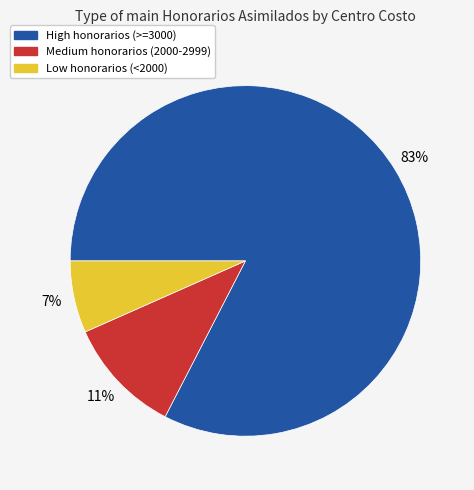

Approximately how many times larger is the value at Medium honorarios (2000-2999) compared to Low honorarios (<2000)?

1.6